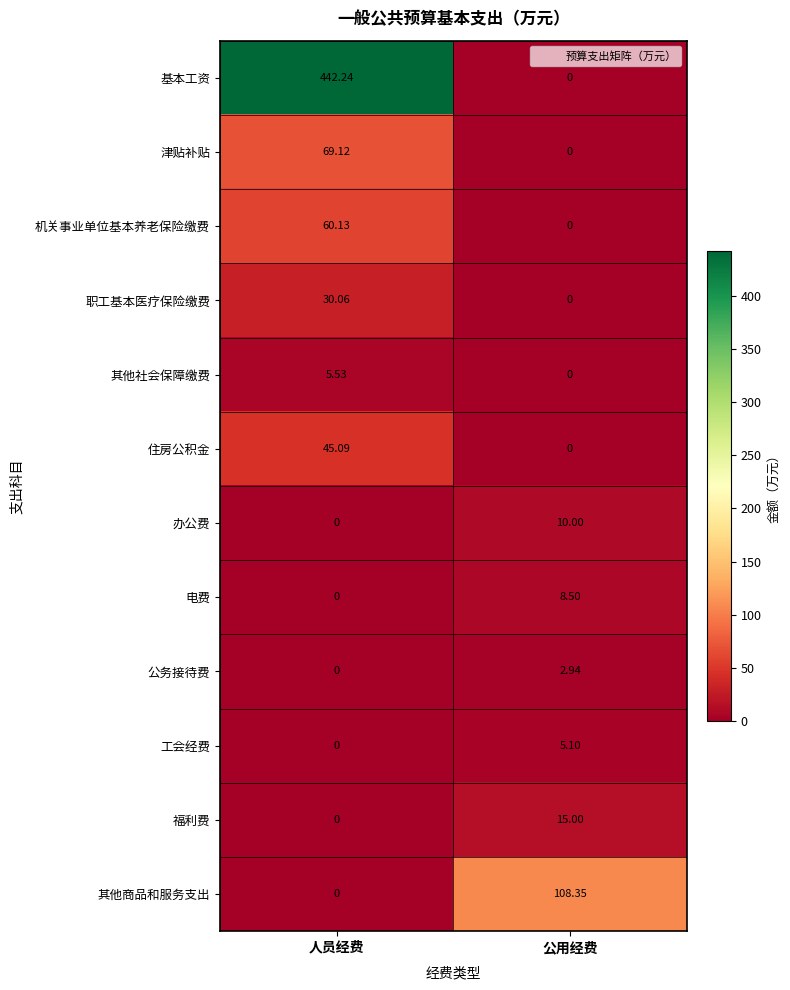

What is the greatest value displayed?

442.2